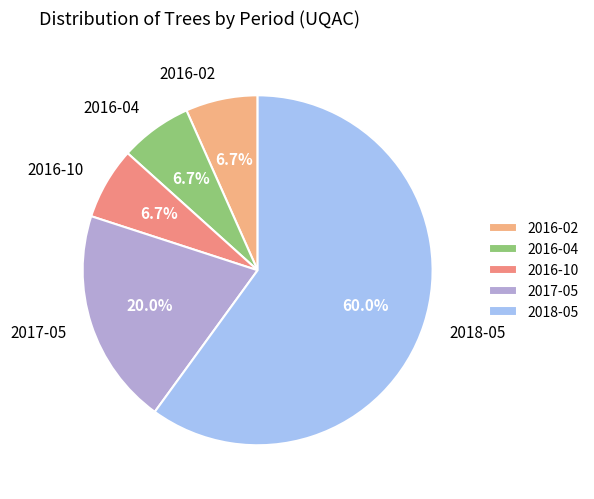

How much of the chart is everything except 2016-04?

93.3%